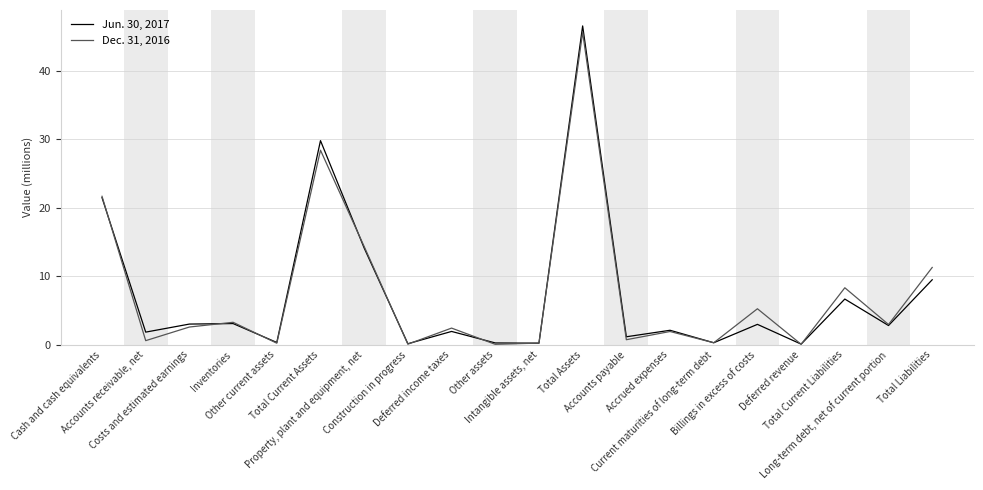

What is the greatest value displayed?

46.5